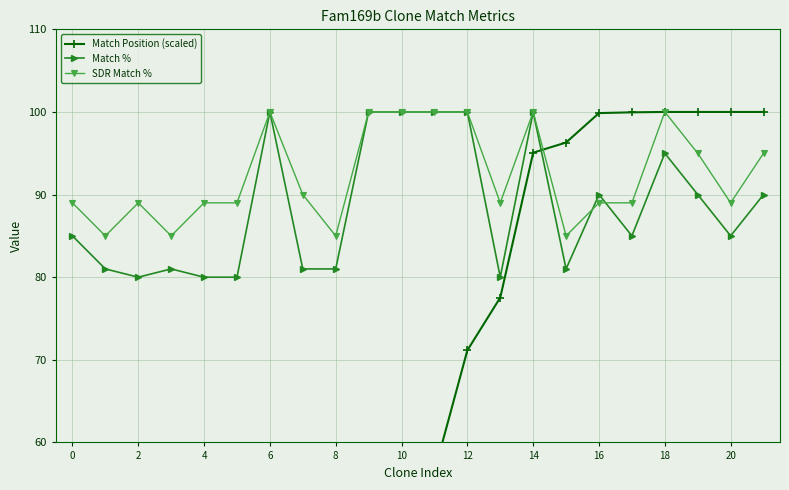

Which series has the widest spread of values?

Match Position (scaled)